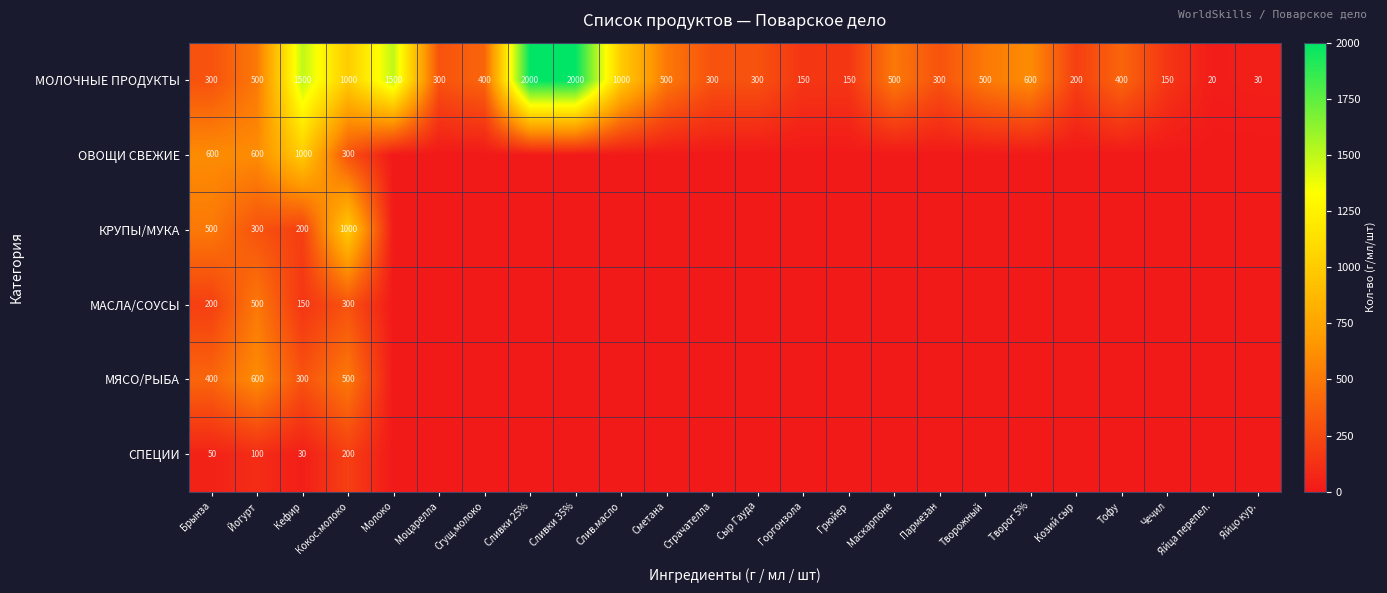

What is the sum of all МОЛОЧНЫЕ ПРОДУКТЫ values?

14600